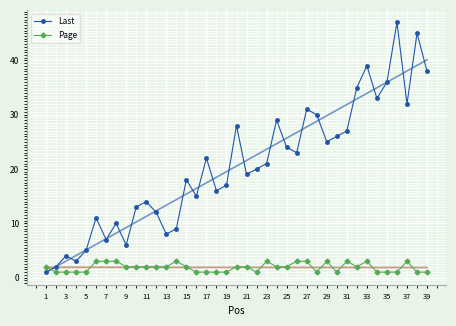

After their last crossing, which series has the higher values: Last or Page?

Last